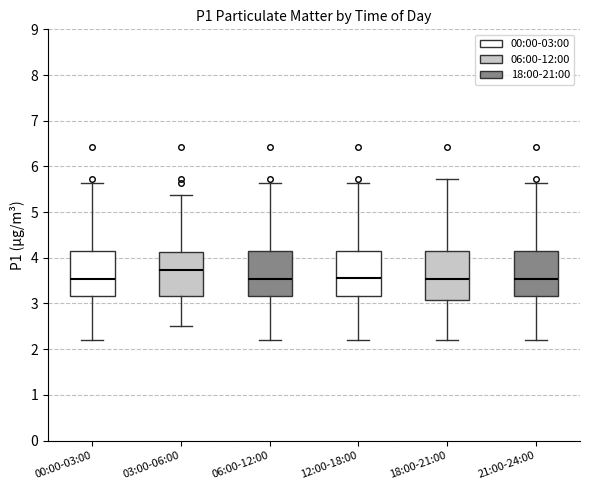

Reading left to right, read every box against the y-axis: the position of its median line, the range the box covers, and the ends of its whiskers. The values are not printed on the chart, so give them approximately, as read against the axis.

00:00-03:00: median 3.5, box 3.2 to 4.2, whiskers 2.2 to 5.6
03:00-06:00: median 3.7, box 3.2 to 4.1, whiskers 2.5 to 5.4
06:00-12:00: median 3.5, box 3.2 to 4.2, whiskers 2.2 to 5.6
12:00-18:00: median 3.6, box 3.2 to 4.2, whiskers 2.2 to 5.6
18:00-21:00: median 3.5, box 3.1 to 4.2, whiskers 2.2 to 5.7
21:00-24:00: median 3.5, box 3.2 to 4.2, whiskers 2.2 to 5.6